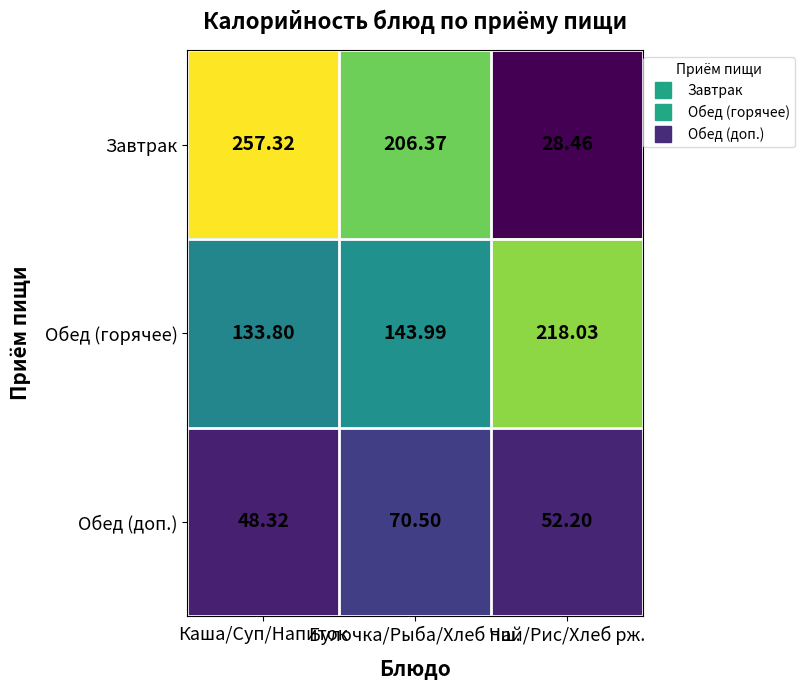

Where does the Обед (горячее) series first go above 143?

Булочка/Рыба/Хлеб пш.